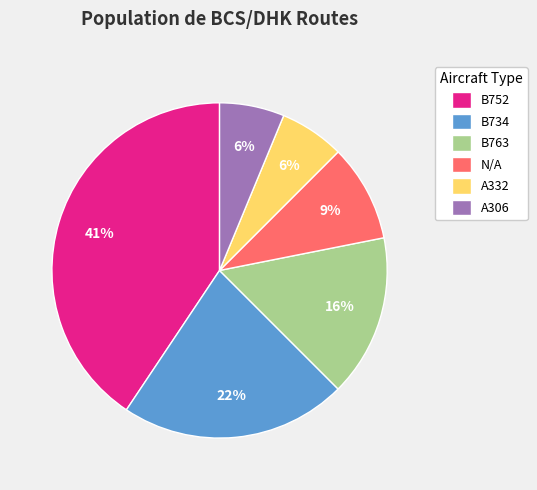

True or false: A332 accounts for 19% of the total.

False